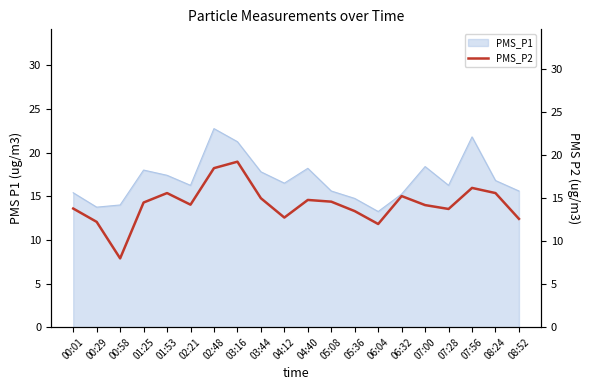

How many data points are less than 14?

8